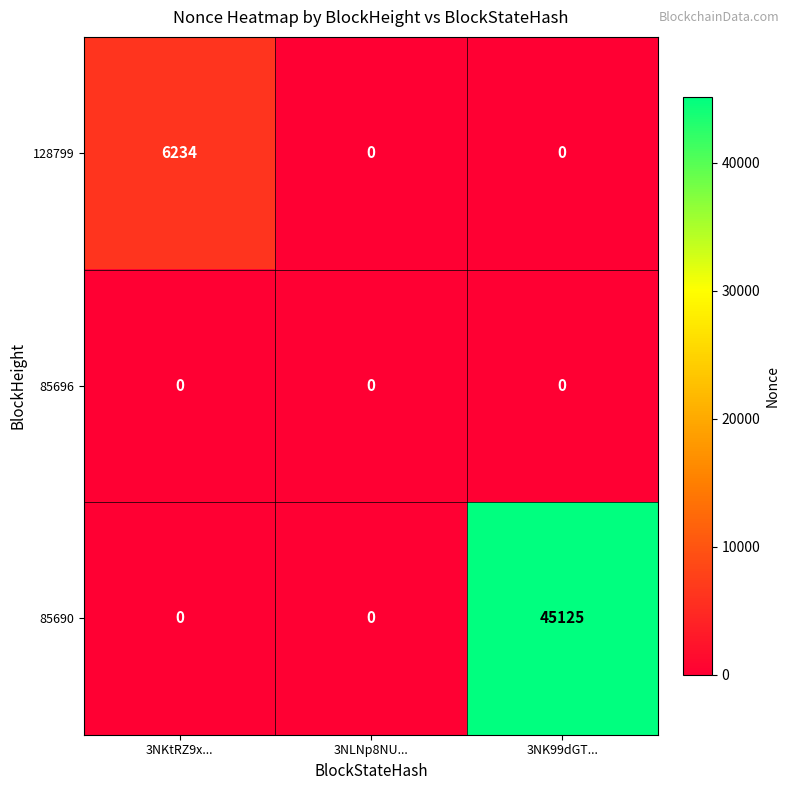

What is the difference between the highest and lowest values at 3NKtRZ9x...?

6234